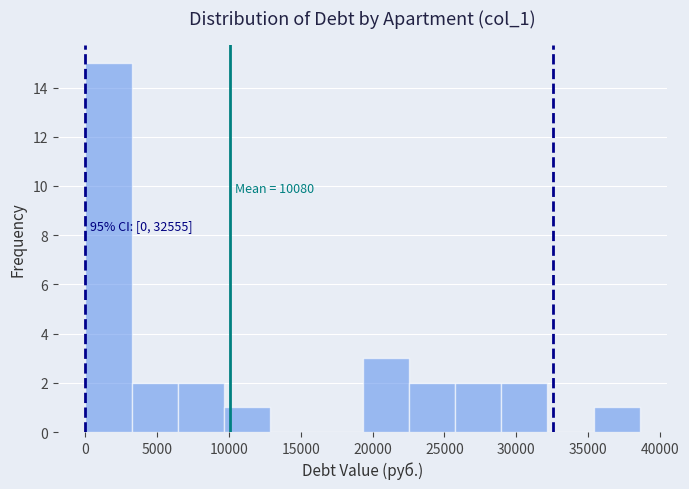

Which range on the x-axis has the tallest bar?

0 to 3000